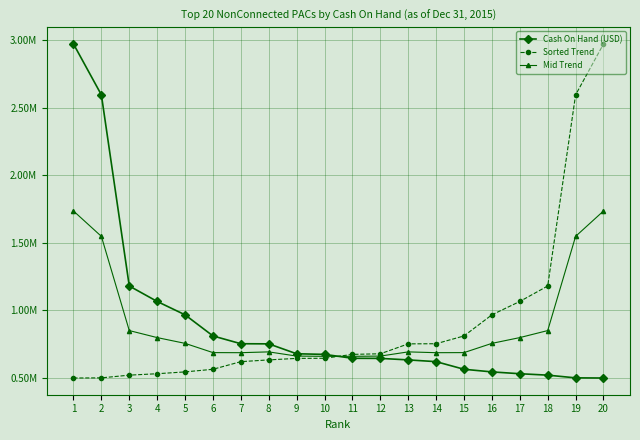

Does the chart have visible grid lines?

Yes